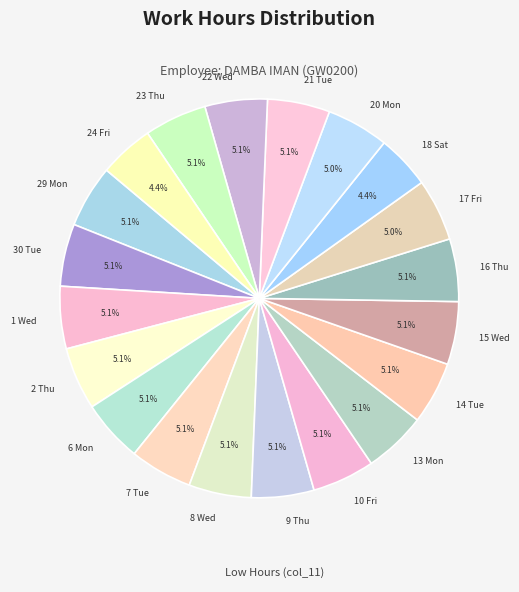

Combined, do 15 Wed and 14 Tue account for over 50%?

No